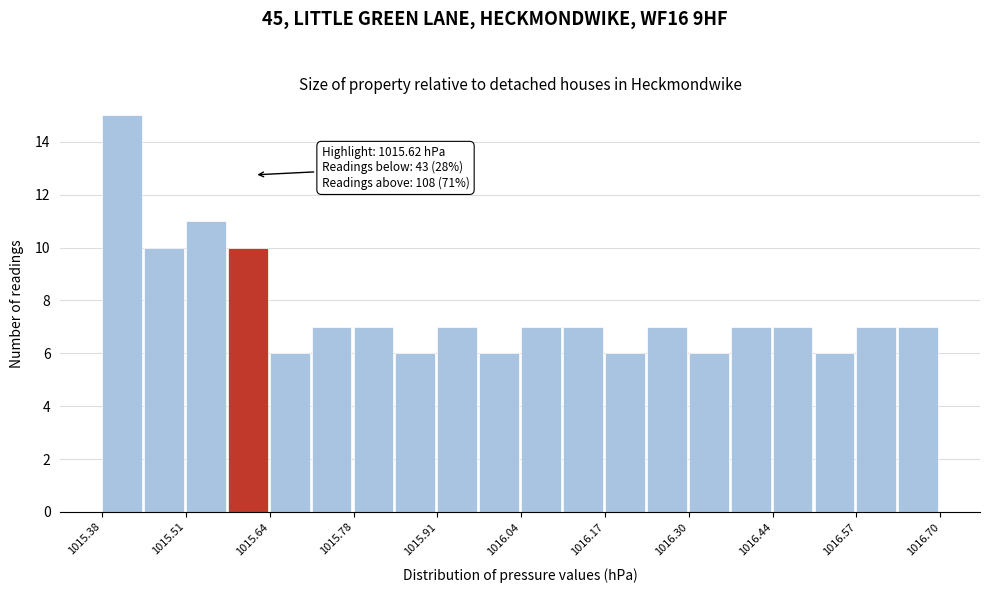

Read against the x-axis, roughly where is the centre of the tallest bar?

1015.42